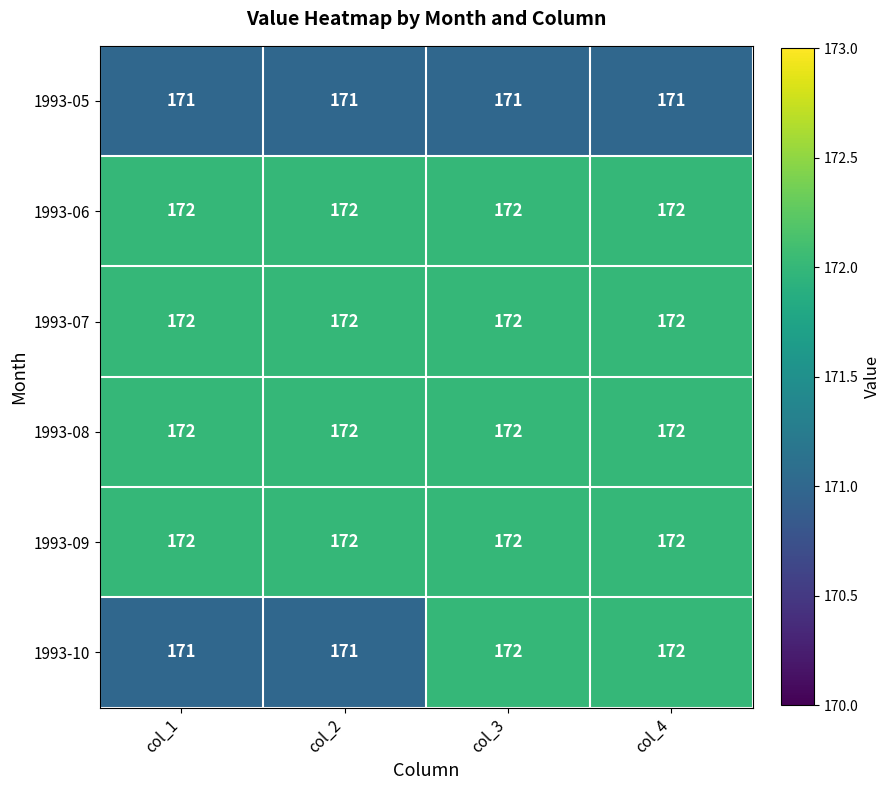

What is the maximum value shown in the chart?

172